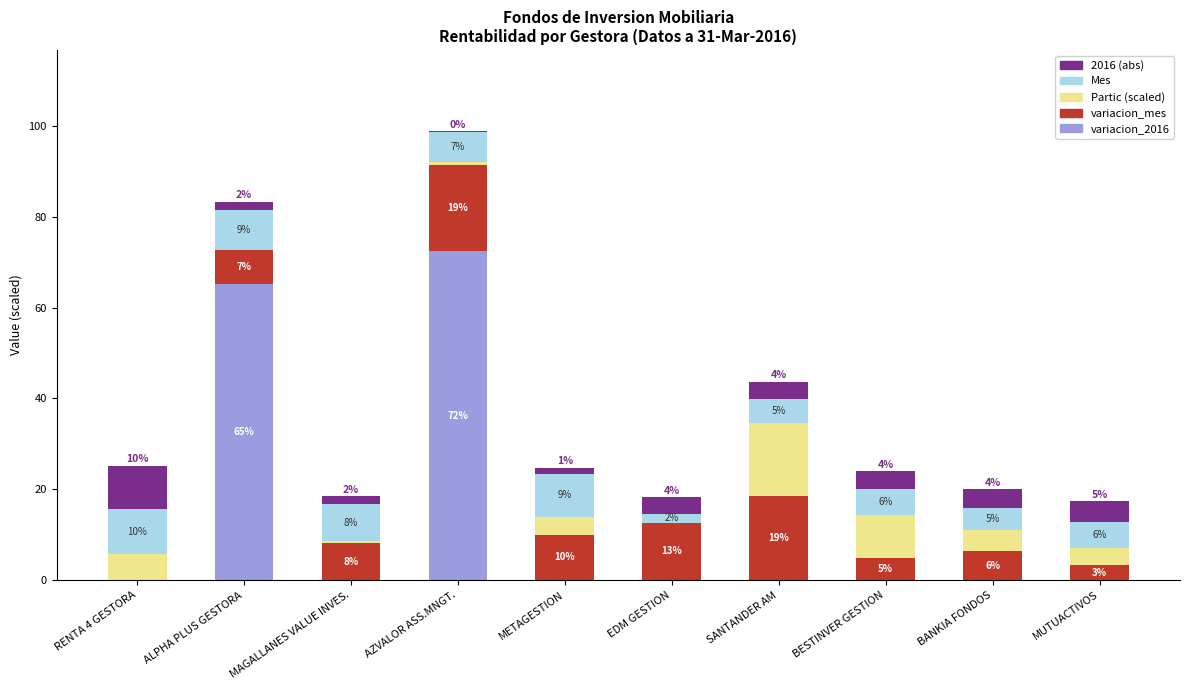

What is the sum of all Mes values?

66.3